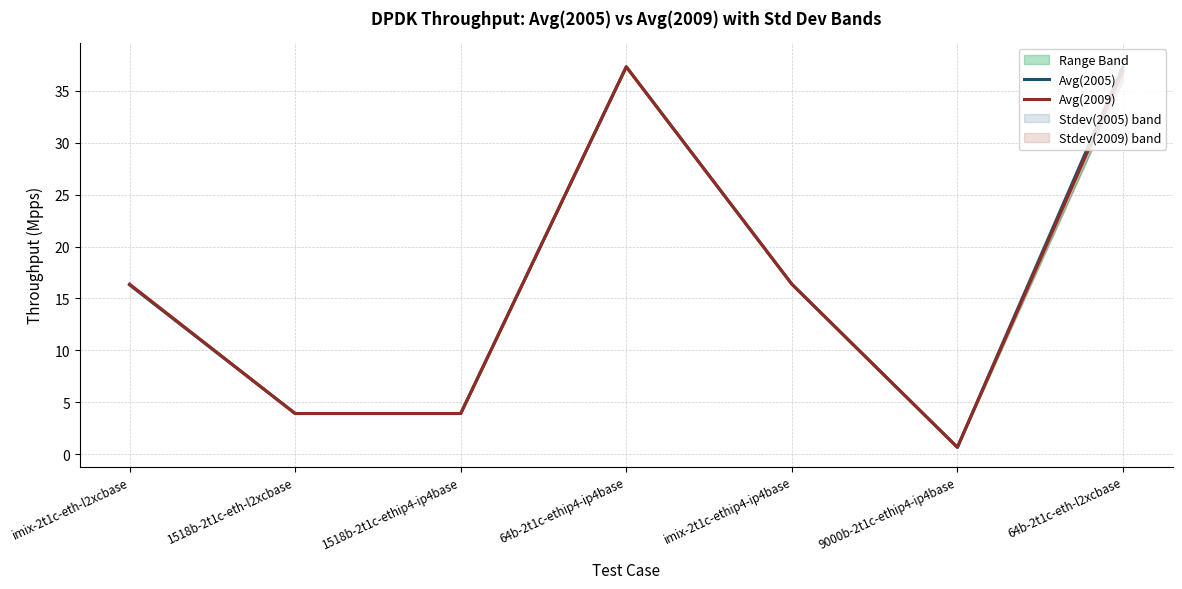

Is the value of Avg(2009) at 64b-2t1c-eth-l2xcbase greater than the value of Avg(2005) at 1518b-2t1c-ethip4-ip4base?

Yes